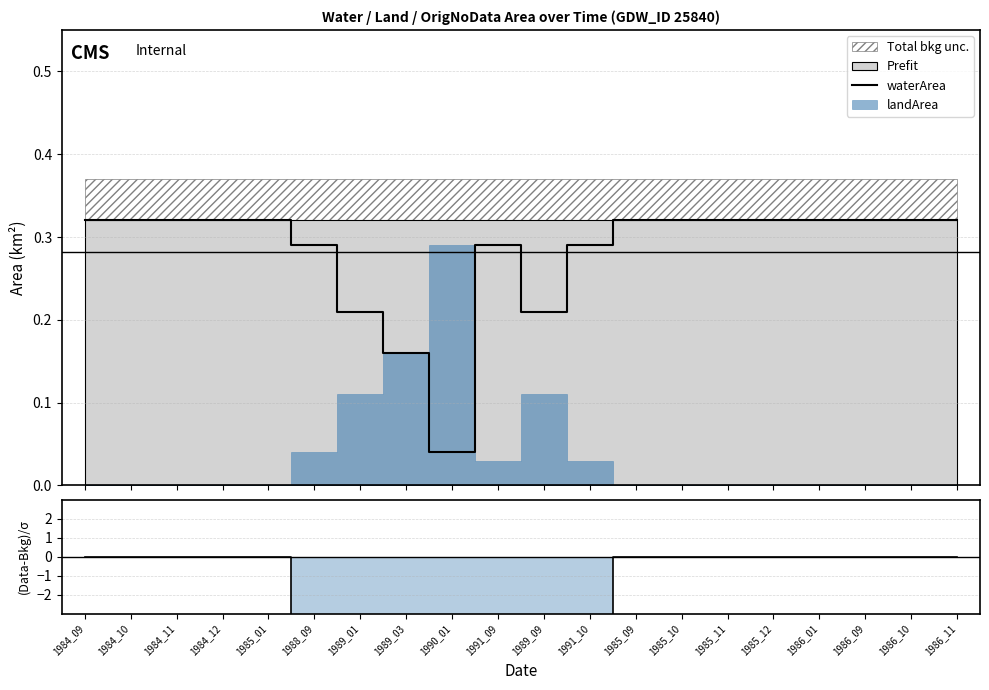

True or false: waterArea and residual cross at least once.

False